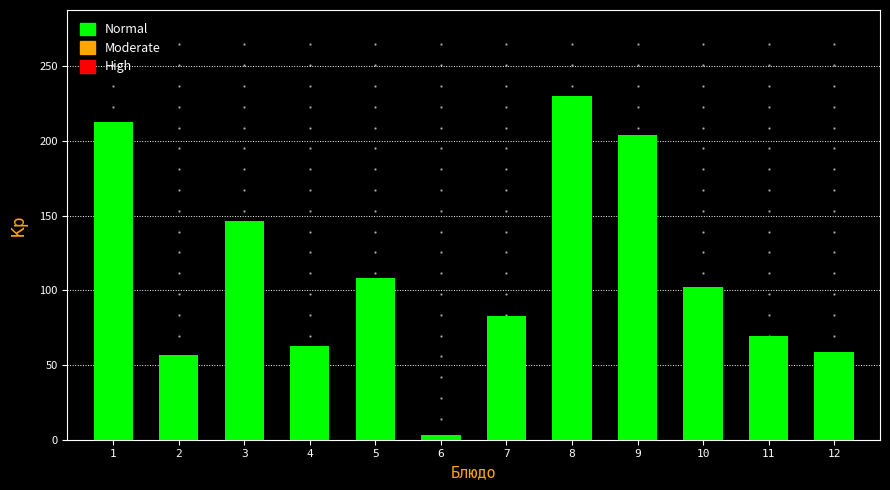

Reading right to left, transcribe all the data shown in this chart.

12=58.6	11=69.3	10=102.0	9=204.0	8=230.0	7=83.1	6=3.0	5=108.0	4=62.9	3=146.3	2=57.0	1=212.3